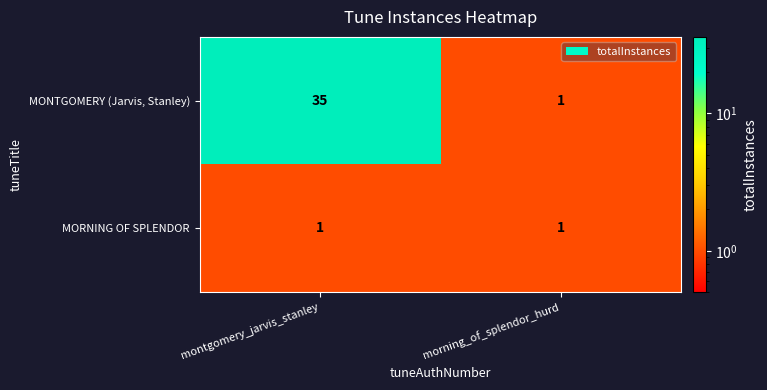

At which category does the chart reach its peak across all series?

montgomery_jarvis_stanley